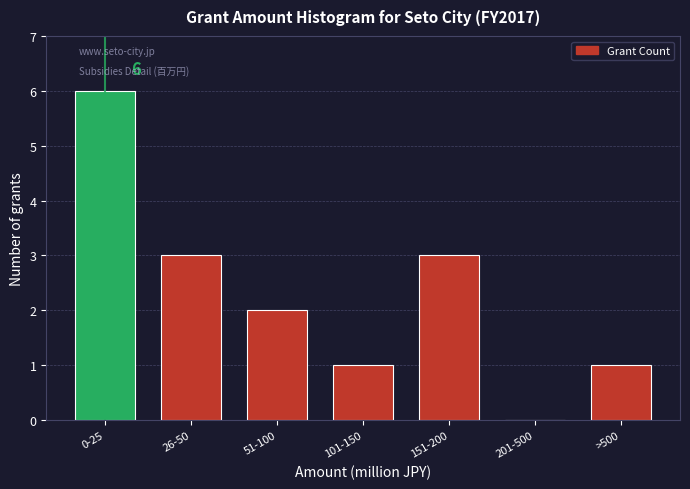

Reading left to right, what are all the values shown in this chart?

0-25=6	26-50=3	51-100=2	101-150=1	151-200=3	201-500=0	>500=1